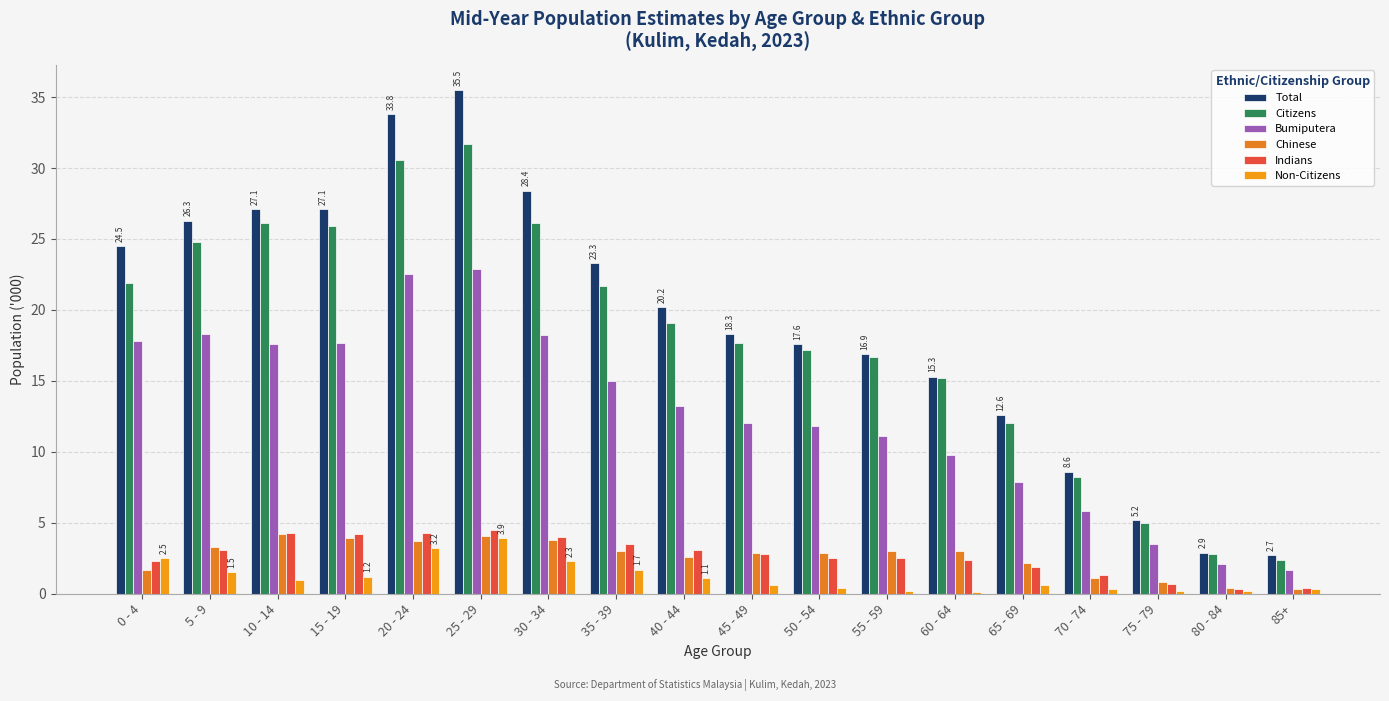

How many categories are shown in the chart?

18